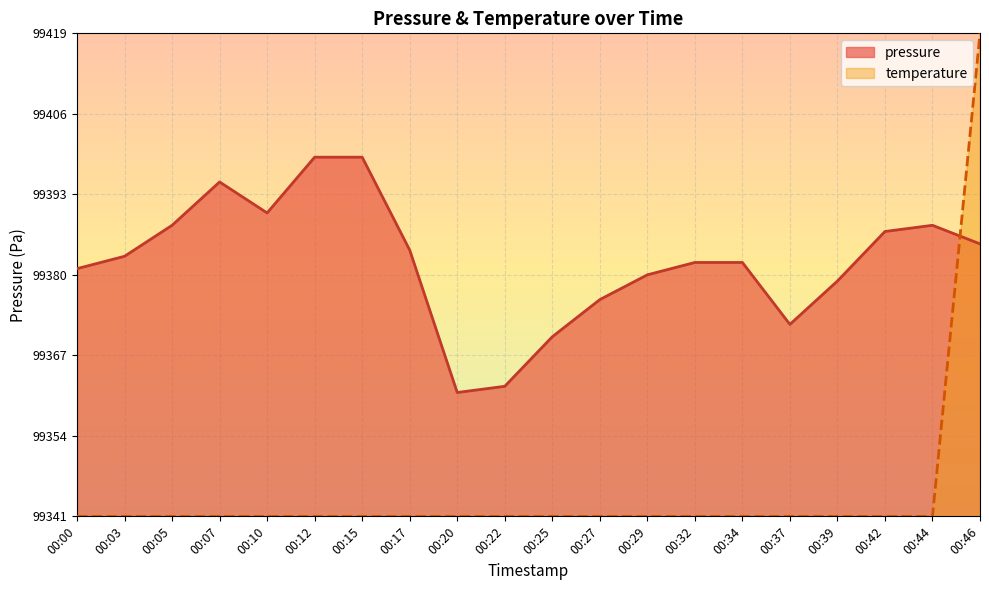

True or false: temperature and pressure cross at least once.

True